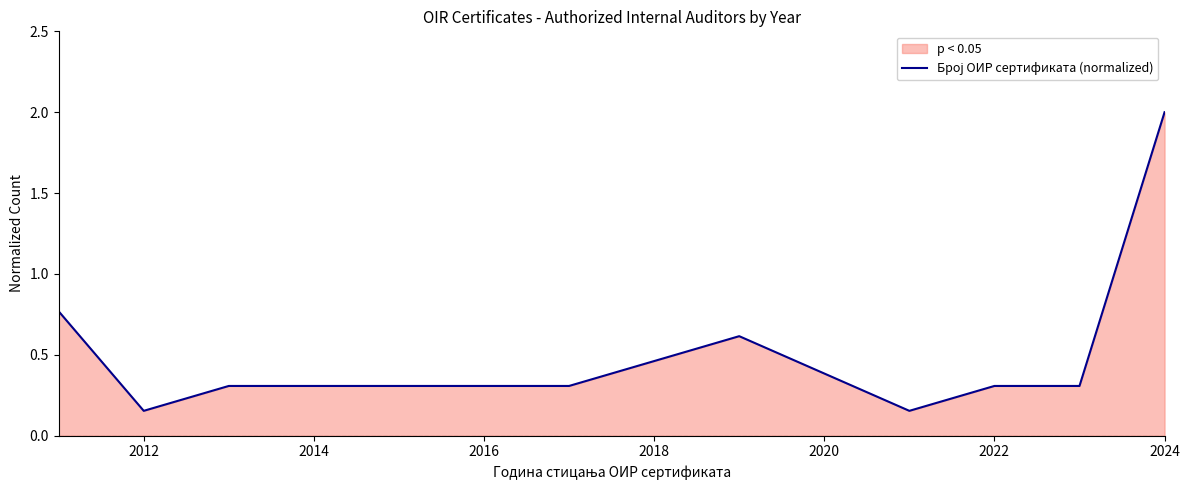

Is it true that the value at 2022 is 0.3?

True